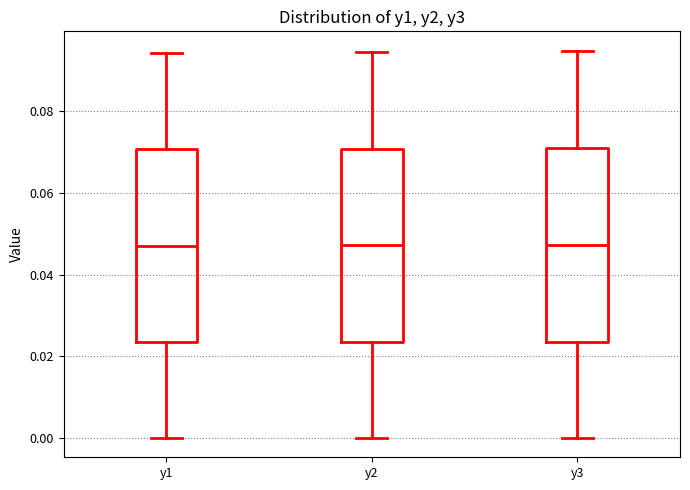

Where is the lower edge of the box for y2 on the y-axis? The values are not printed on the chart, so give them approximately, as read against the axis.

0.024